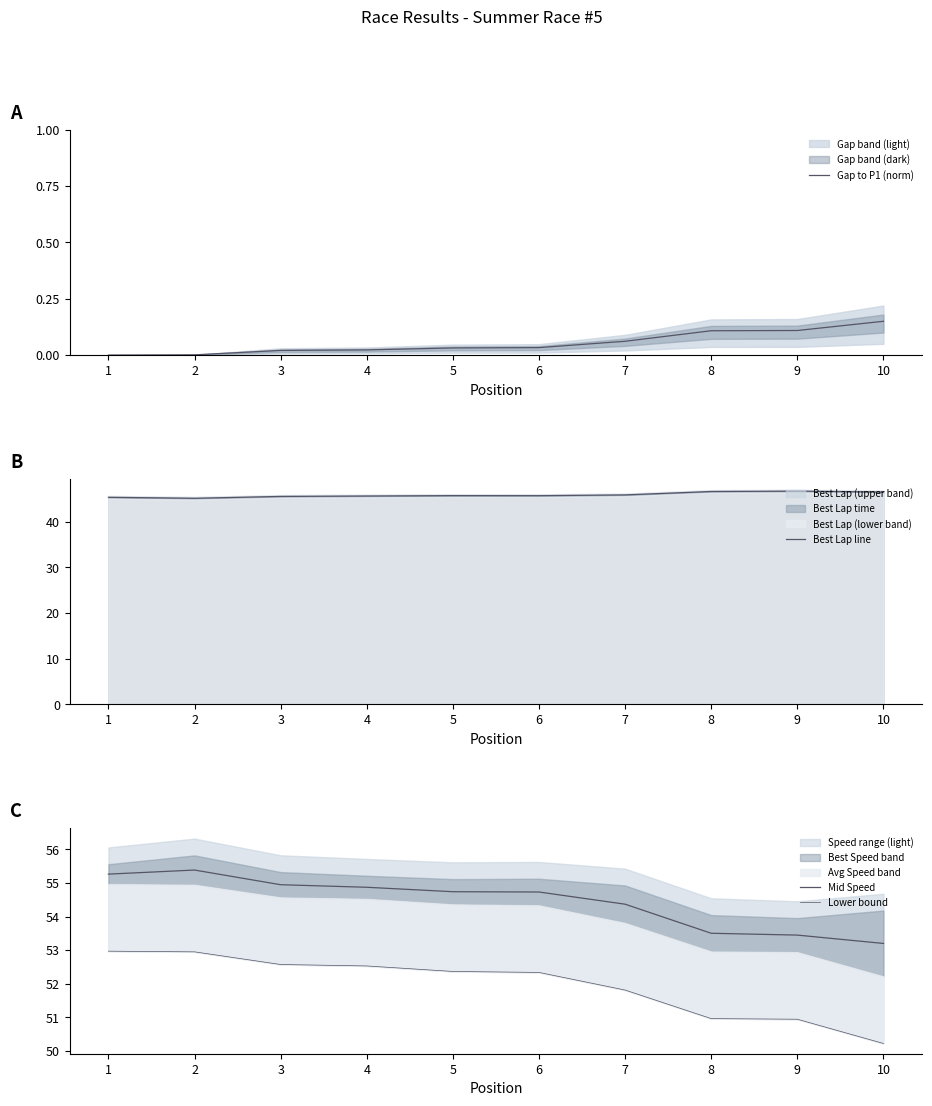

Is it true that Gap to P1 (norm) equals -0.1 at 1?

False